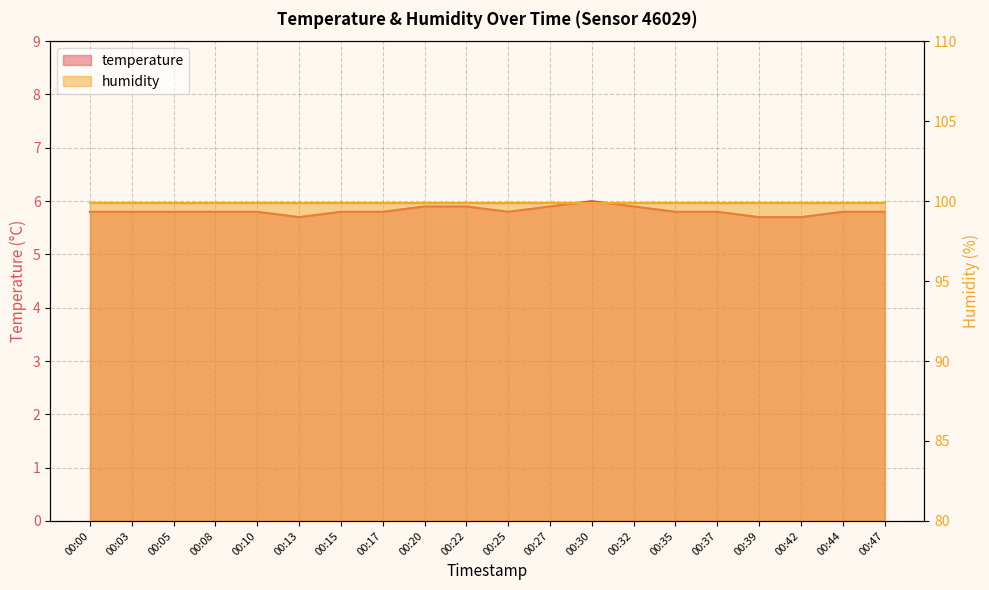

Between 00:17 and 00:20, which is larger?

00:20